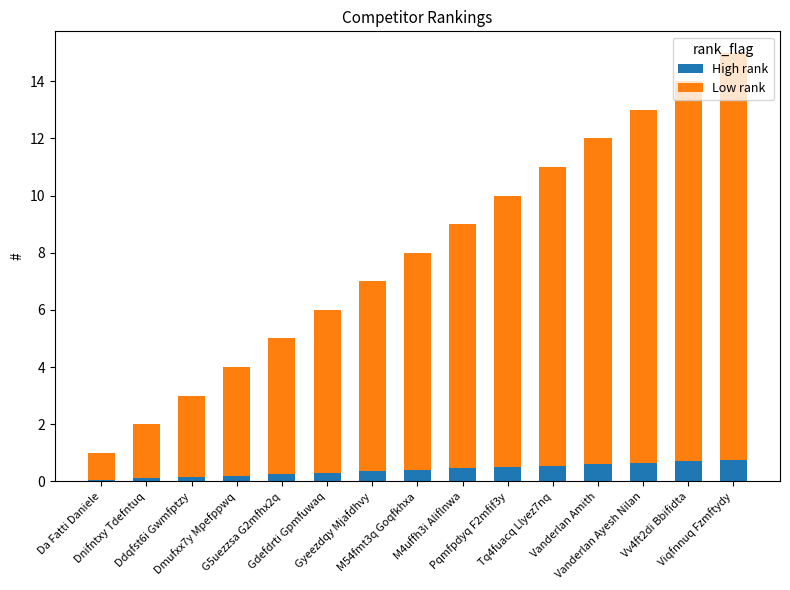

What is the lowest value of the High rank series?

0.1